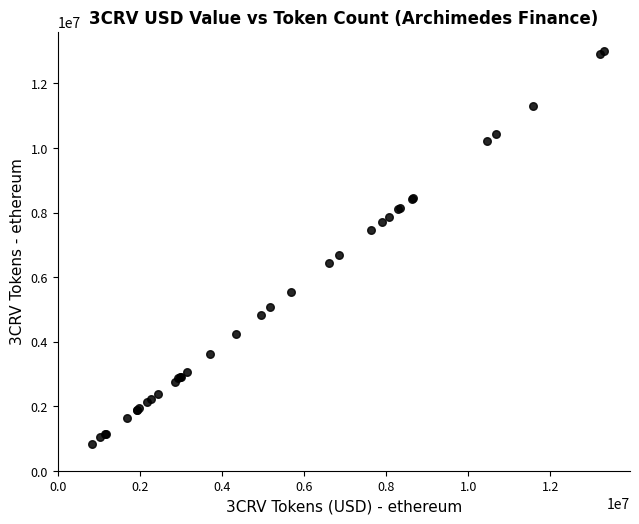

What Y value in the scatter plot is closest to 6915943?

6689653.0